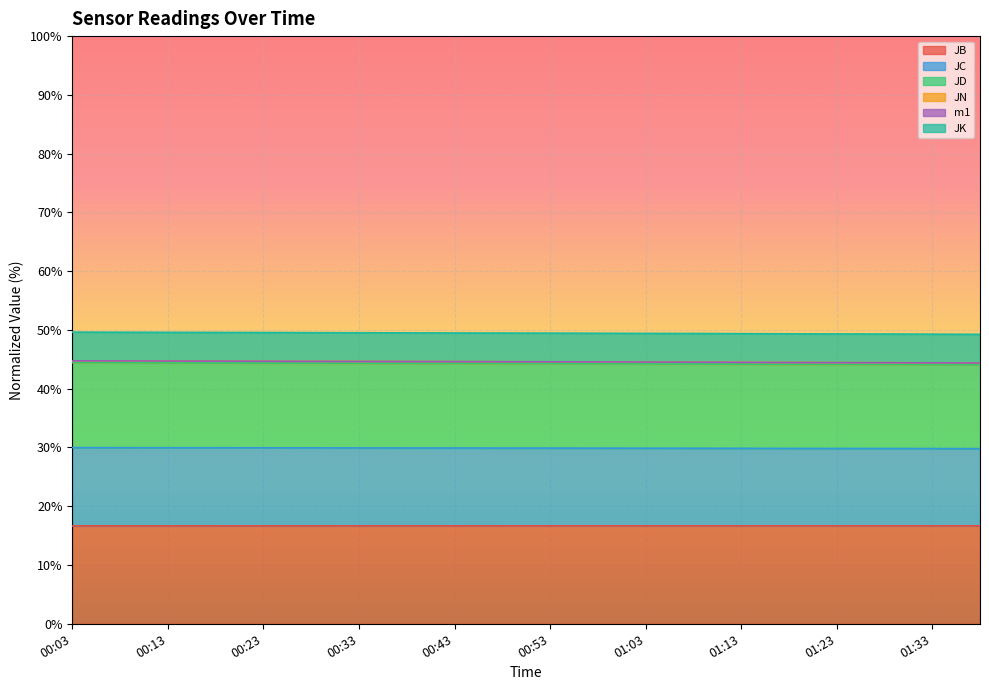

At which category does the chart reach its minimum across all series?

00:08